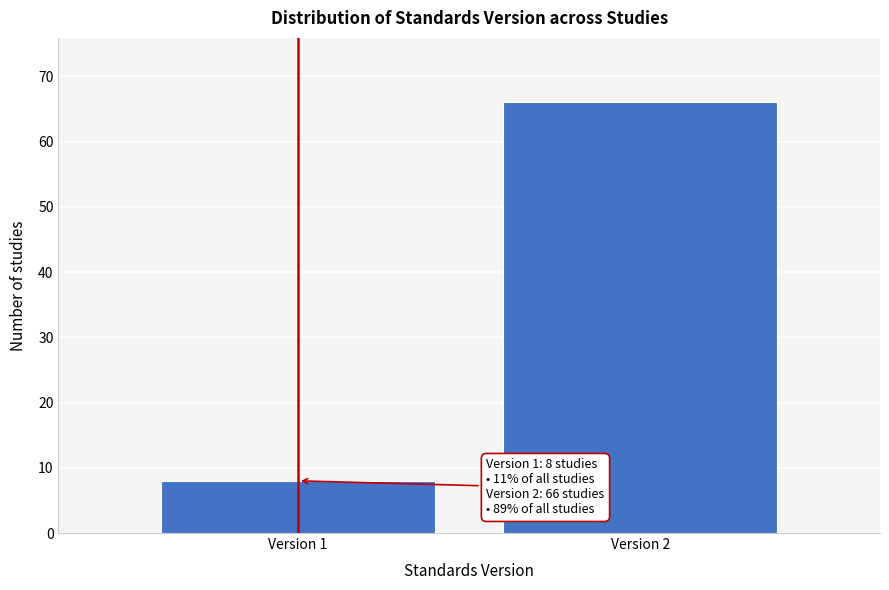

Reading left to right, what are all the values shown in this chart?

Version 1=8	Version 2=66